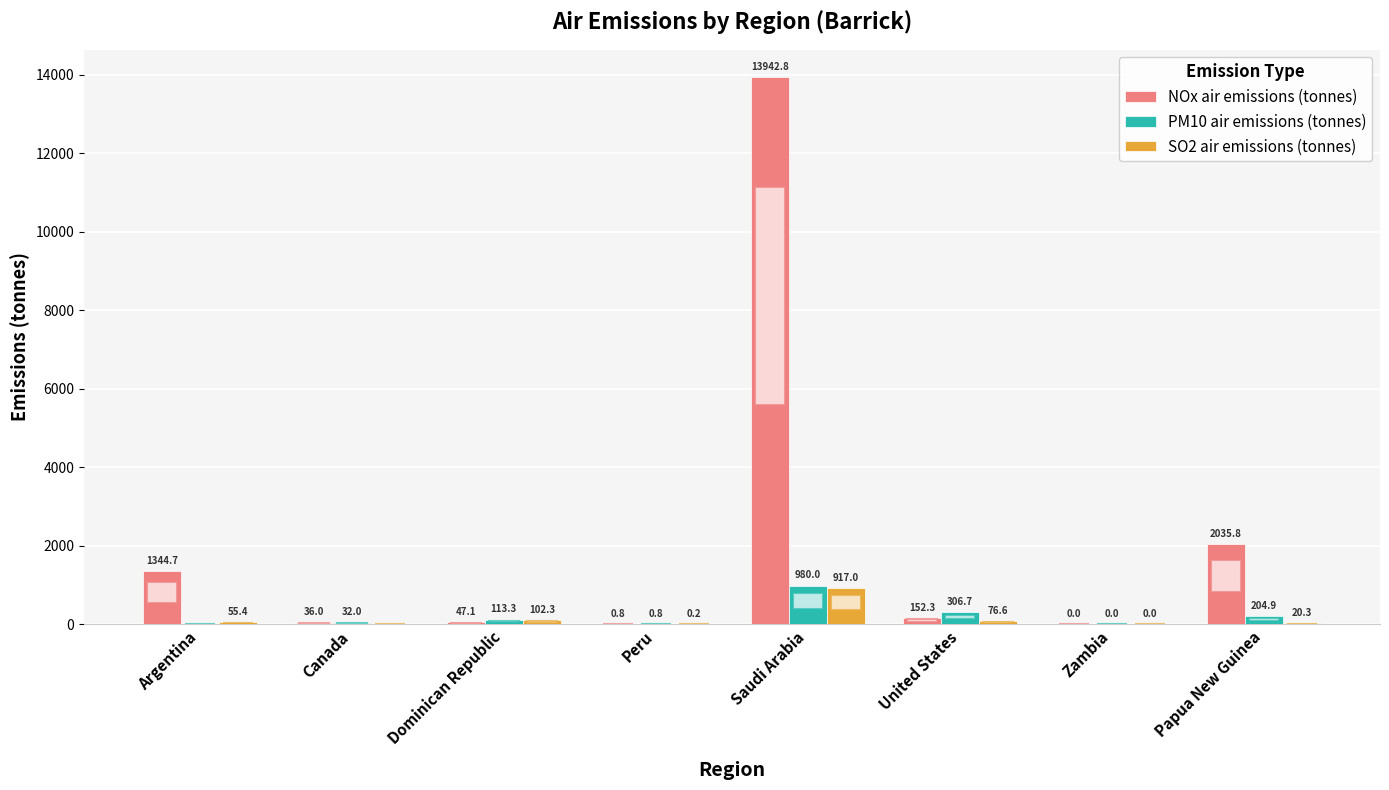

True or false: SO2 air emissions (tonnes) has a value of -629.7 at Canada.

False